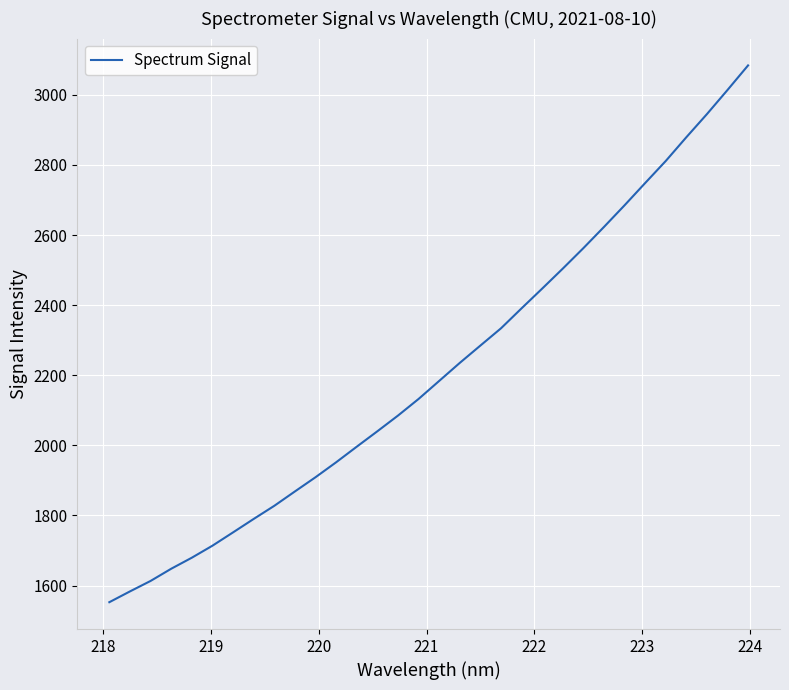

What is the difference between the maximum and minimum values?

1531.2